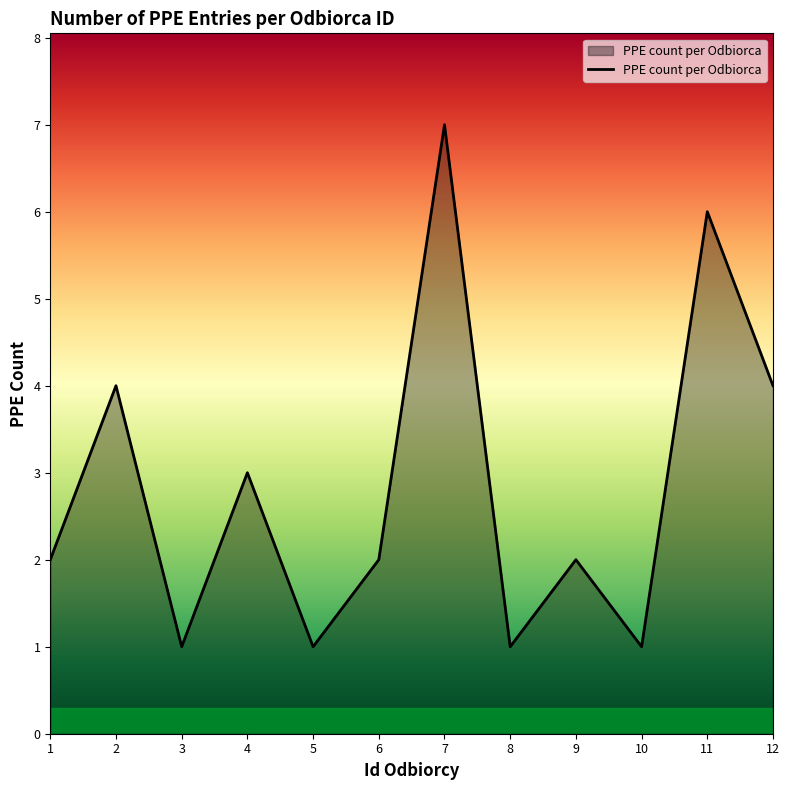

At which category does the chart reach its peak across all series?

7